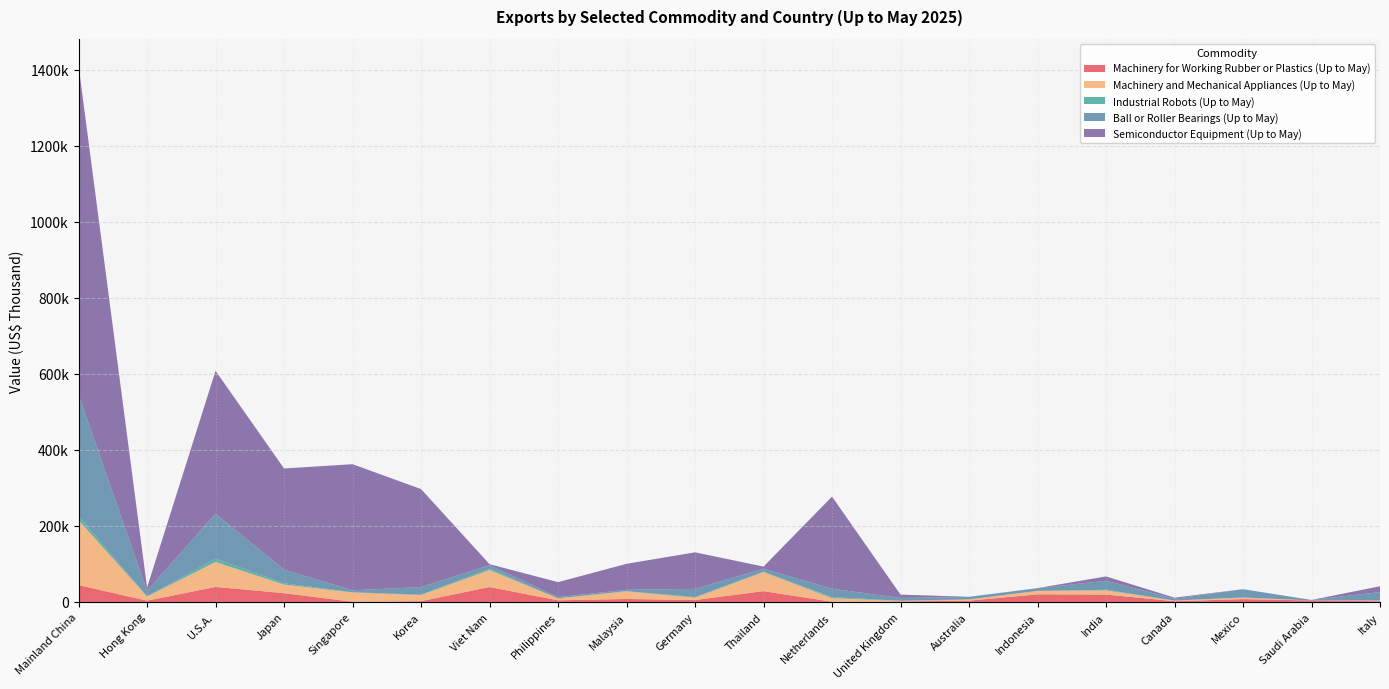

Reading right to left, what are all the values shown in this chart?

Machinery for Working Rubber or Plastics (Up to May): Italy=1692	Saudi Arabia=3830	Mexico=7368	Canada=1899	India=19419	Indonesia=19929	Australia=3341	United Kingdom=1407	Netherlands=437	Thailand=28351	Germany=4907	Malaysia=7748	Philippines=4174	Viet Nam=39219	Korea=2026	Singapore=503	Japan=23024	U.S.A.=39490	Hong Kong=3223	Mainland China=44248
Machinery and Mechanical Appliances (Up to May): Italy=2005	Saudi Arabia=103	Mexico=3829	Canada=1727	India=10932	Indonesia=9124	Australia=2982	United Kingdom=1350	Netherlands=9360	Thailand=50140	Germany=6416	Malaysia=20134	Philippines=5238	Viet Nam=44583	Korea=15995	Singapore=24324	Japan=22470	U.S.A.=65539	Hong Kong=11010	Mainland China=170742
Industrial Robots (Up to May): Italy=156	Saudi Arabia=0	Mexico=589	Canada=0	India=1581	Indonesia=0	Australia=587	United Kingdom=395	Netherlands=2977	Thailand=1181	Germany=1499	Malaysia=517	Philippines=16	Viet Nam=3304	Korea=1337	Singapore=592	Japan=3751	U.S.A.=8589	Hong Kong=529	Mainland China=10873
Ball or Roller Bearings (Up to May): Italy=22007	Saudi Arabia=1244	Mexico=21632	Canada=4839	India=23810	Indonesia=7022	Australia=6391	United Kingdom=7223	Netherlands=21896	Thailand=7744	Germany=21524	Malaysia=3524	Philippines=3227	Viet Nam=9648	Korea=19777	Singapore=5150	Japan=35685	U.S.A.=118556	Hong Kong=14560	Mainland China=318961
Semiconductor Equipment (Up to May): Italy=15385	Saudi Arabia=5	Mexico=164	Canada=2755	India=11338	Indonesia=302	Australia=162	United Kingdom=8859	Netherlands=242369	Thailand=5499	Germany=96106	Malaysia=68280	Philippines=39417	Viet Nam=2538	Korea=257730	Singapore=331648	Japan=266069	U.S.A.=375627	Hong Kong=8432	Mainland China=865814